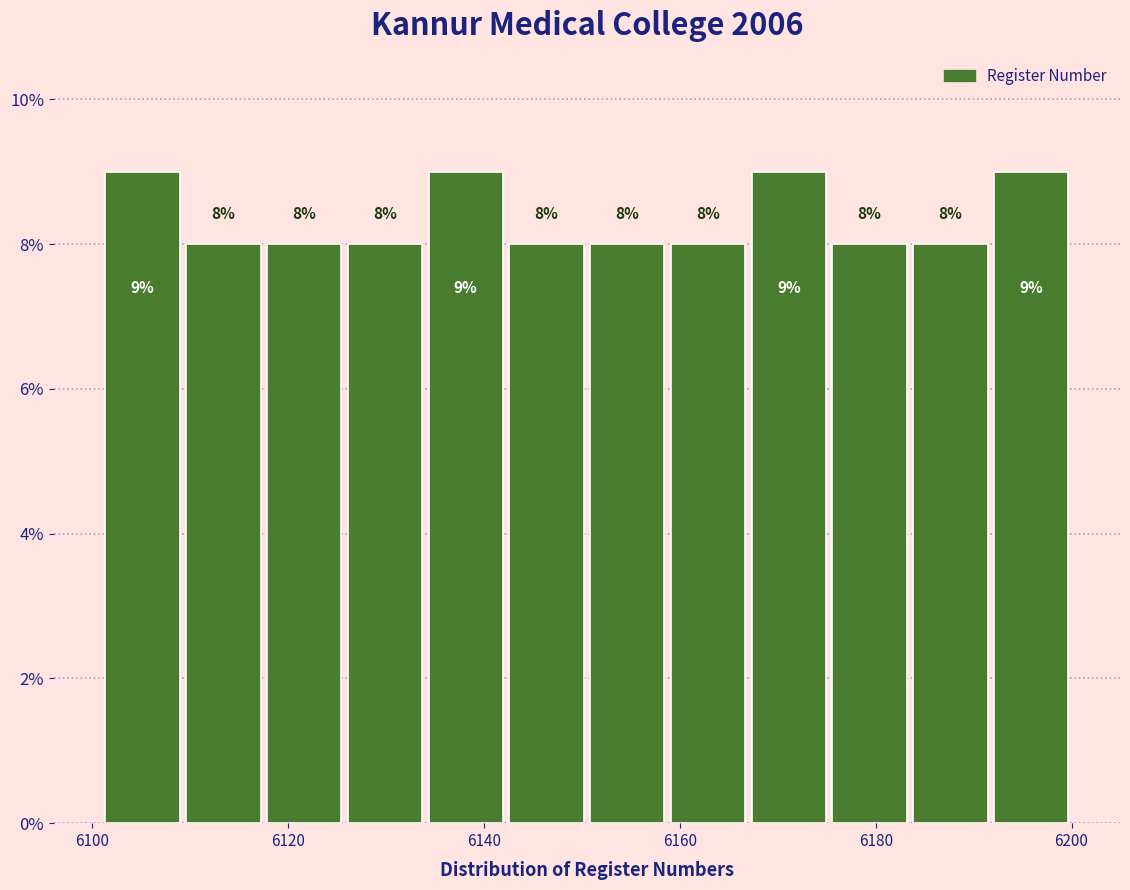

Reading left to right, transcribe this chart: for each bar, give the range it covers on the x-axis and its height. The bar edges are not printed on the chart, so give them approximately, as read against the axis.

6102 to 6110: 9
6110 to 6118: 8
6118 to 6126: 8
6126 to 6134: 8
6134 to 6142: 9
6142 to 6150: 8
6150 to 6158: 8
6158 to 6168: 8
6168 to 6176: 9
6176 to 6184: 8
6184 to 6192: 8
6192 to 6200: 9